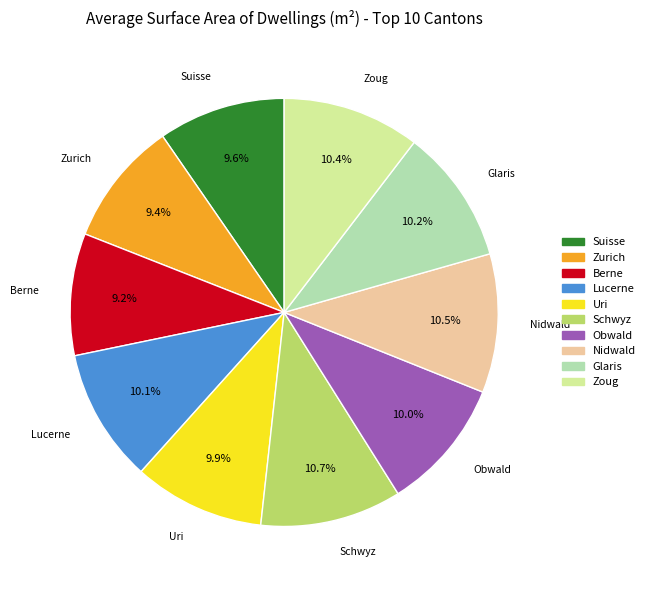

To the nearest percent, what is the difference between the largest and smallest slice percentages?

1%